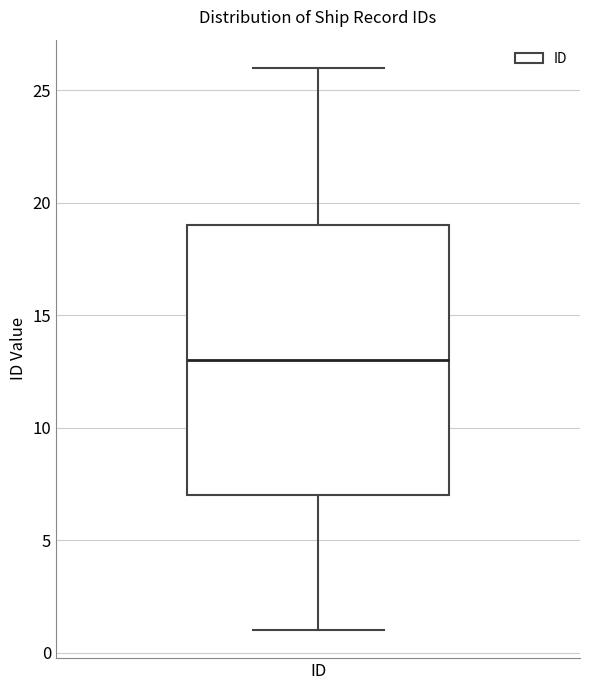

Where is the lower edge of the box for ID on the y-axis? The values are not printed on the chart, so give them approximately, as read against the axis.

7